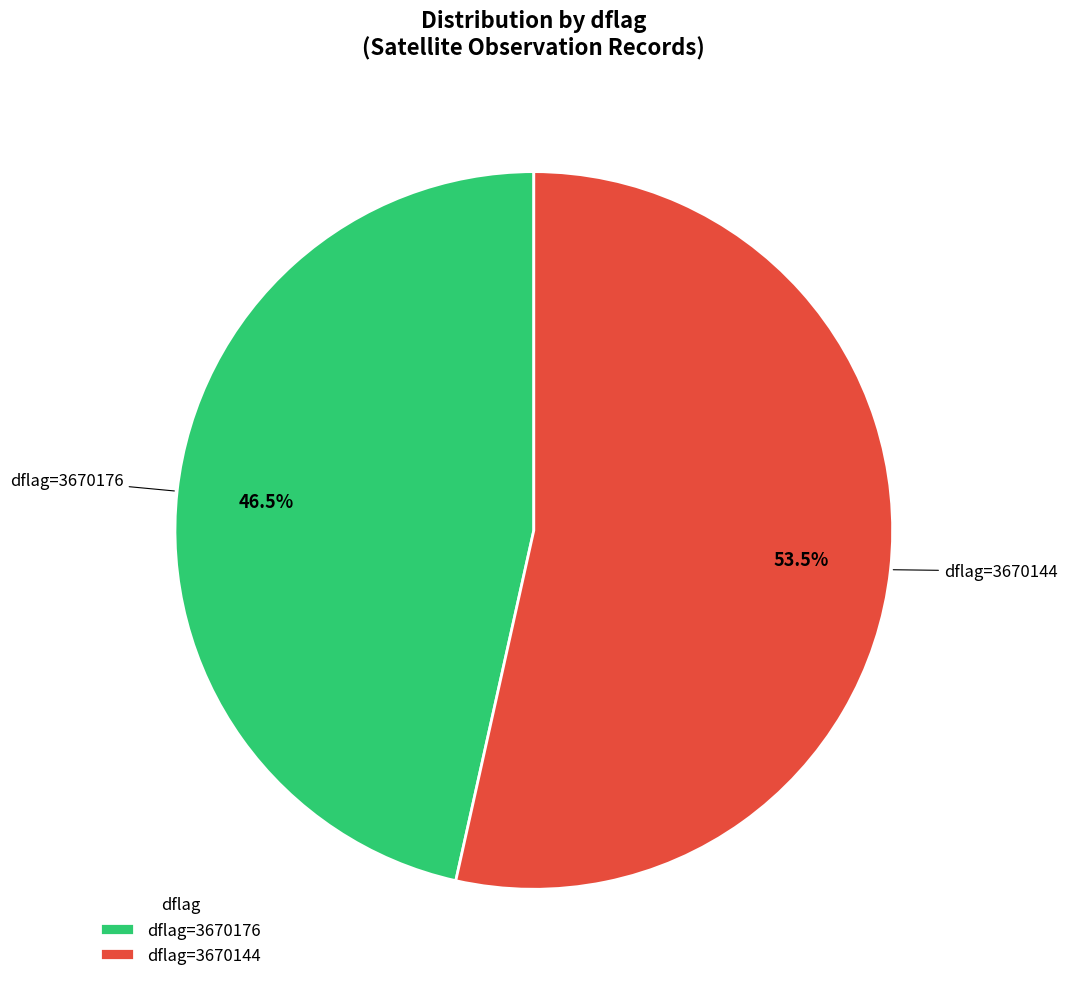

Count the number of slices in the pie.

2